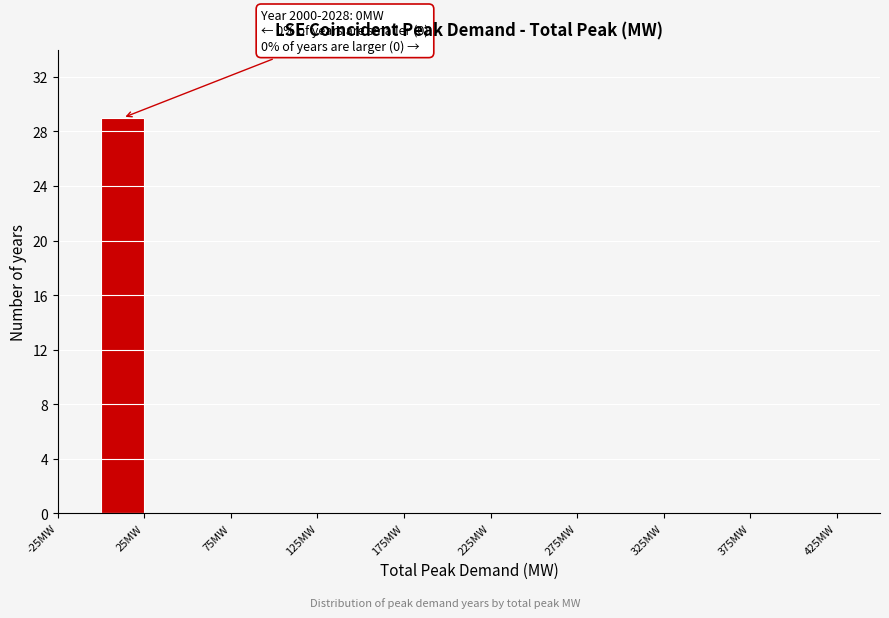

Over which range of the x-axis is the bar tallest?

0 to 25